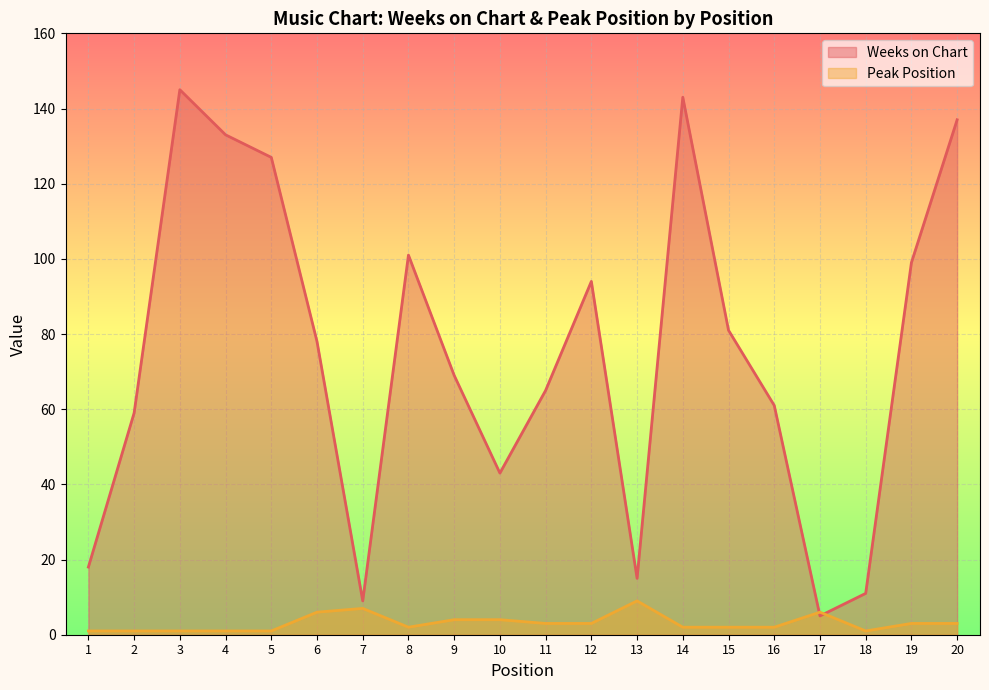

At how many categories does at least one series exceed 109?

5